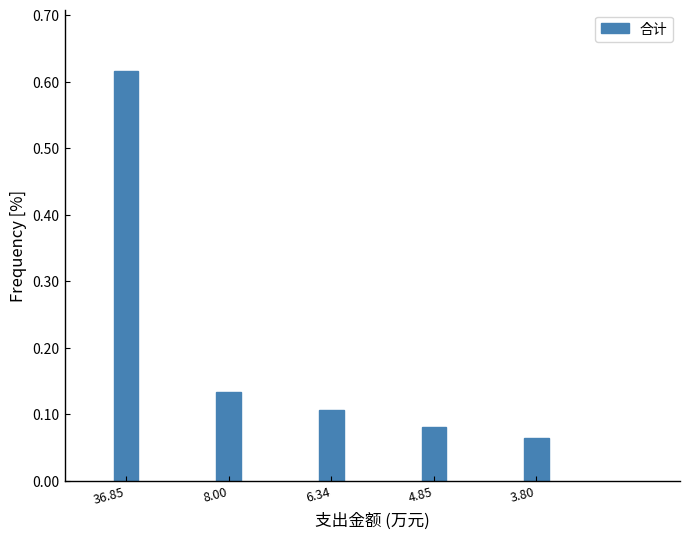

Which category has the lowest value across all series?

3.80